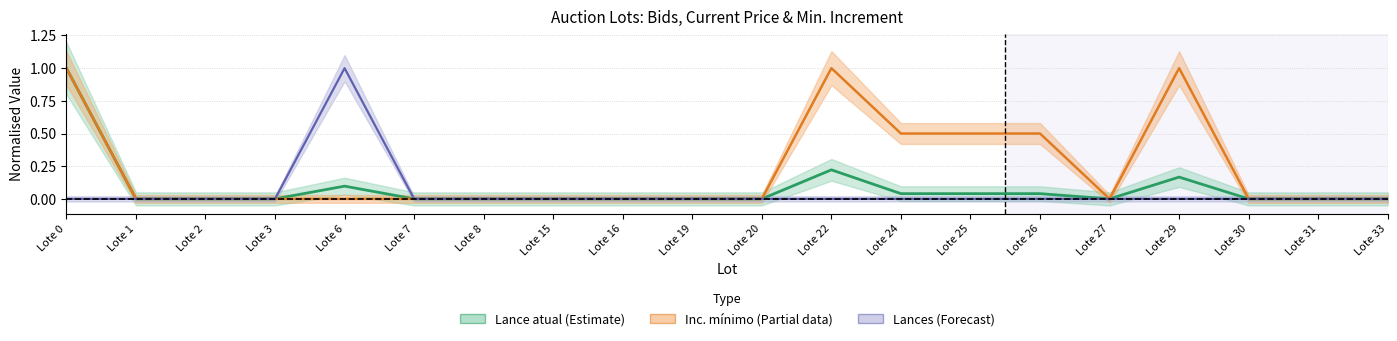

Does the chart have visible grid lines?

Yes